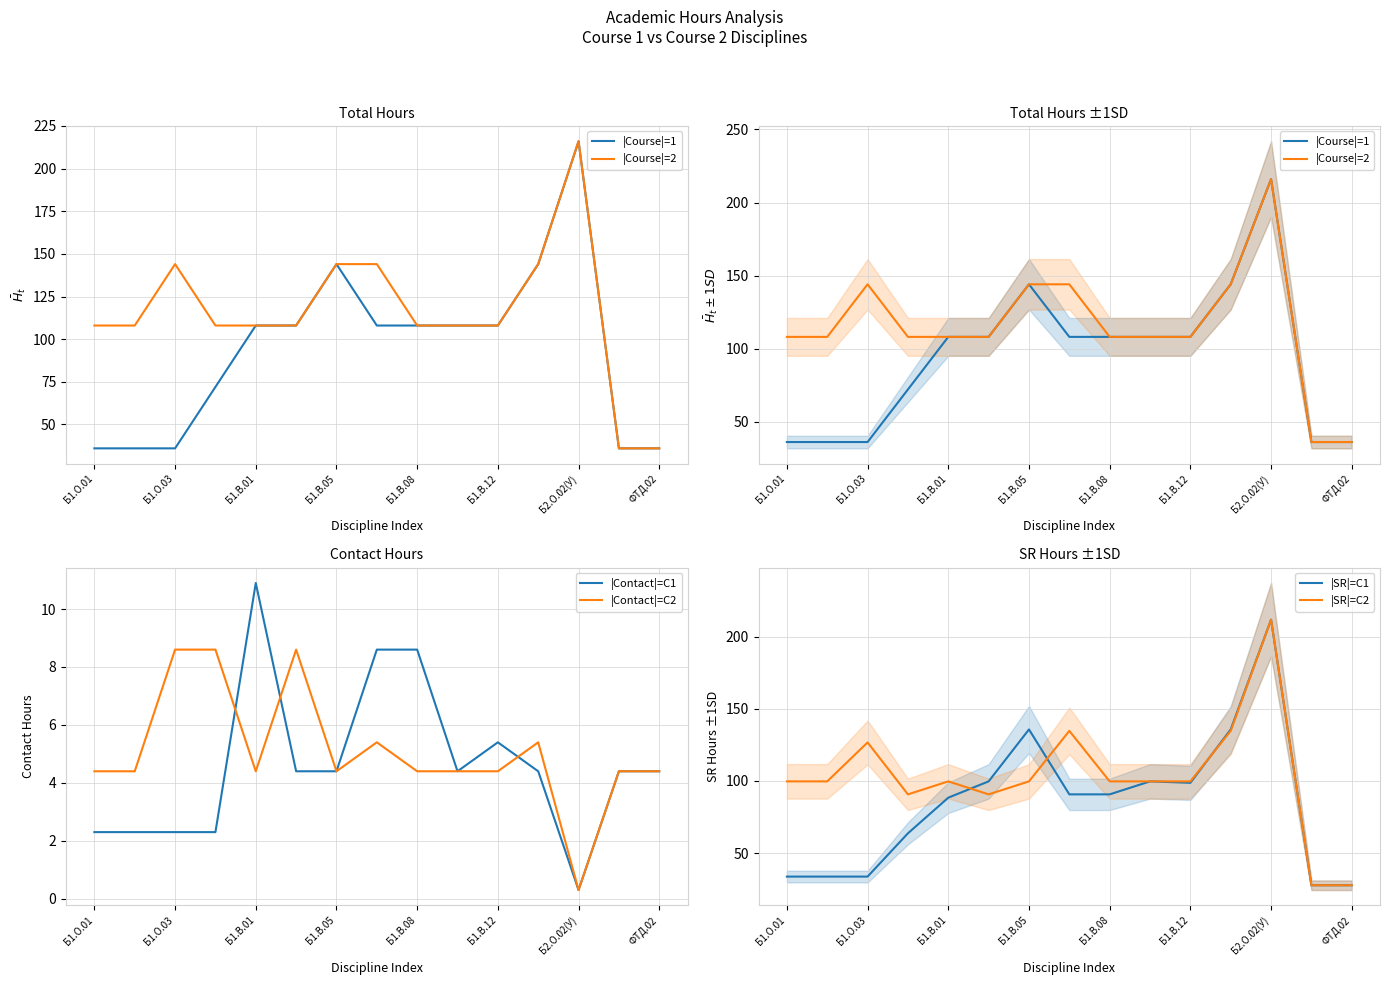

Reading left to right, transcribe all the data shown in this chart.

|Course|=1: 36.0	36.0	36.0	72.0	108.0	108.0	144.0	108.0	108.0	108.0	108.0	144.0	216.0	36.0	36.0
|Course|=2: 108.0	108.0	144.0	108.0	108.0	108.0	144.0	144.0	108.0	108.0	108.0	144.0	216.0	36.0	36.0
|Contact|=C1: 2.3	2.3	2.3	2.3	10.9	4.4	4.4	8.6	8.6	4.4	5.4	4.4	0.3	4.4	4.4
|Contact|=C2: 4.4	4.4	8.6	8.6	4.4	8.6	4.4	5.4	4.4	4.4	4.4	5.4	0.3	4.4	4.4
|SR|=C1: 33.7	33.7	33.7	63.7	88.4	99.7	135.7	90.7	90.7	99.7	98.7	135.7	211.8	27.7	27.7
|SR|=C2: 99.7	99.7	126.7	90.7	99.7	90.7	99.7	134.7	99.7	99.7	99.7	134.7	211.8	27.7	27.7